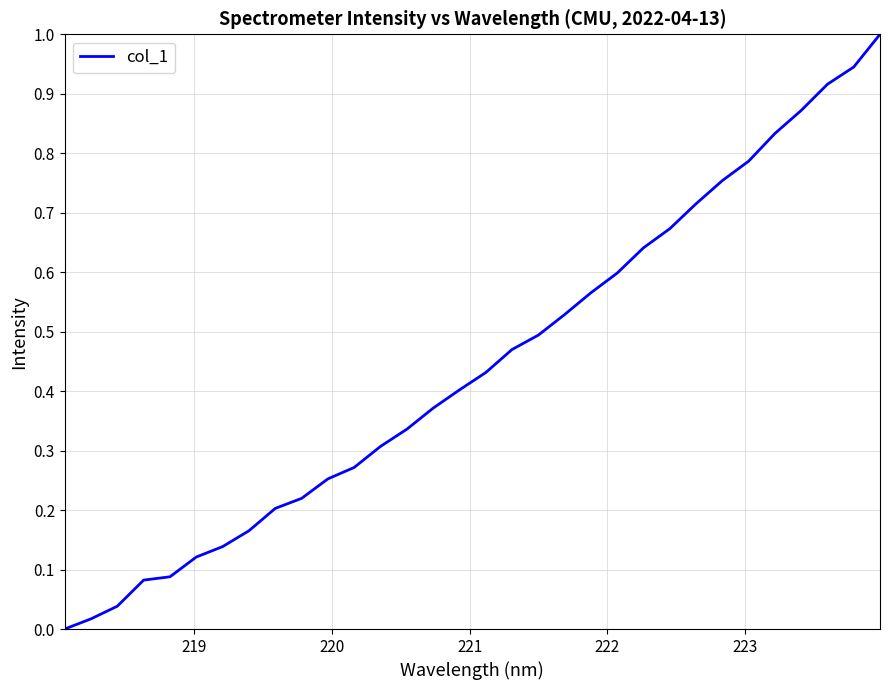

What is the difference between the maximum and minimum values?

1.0